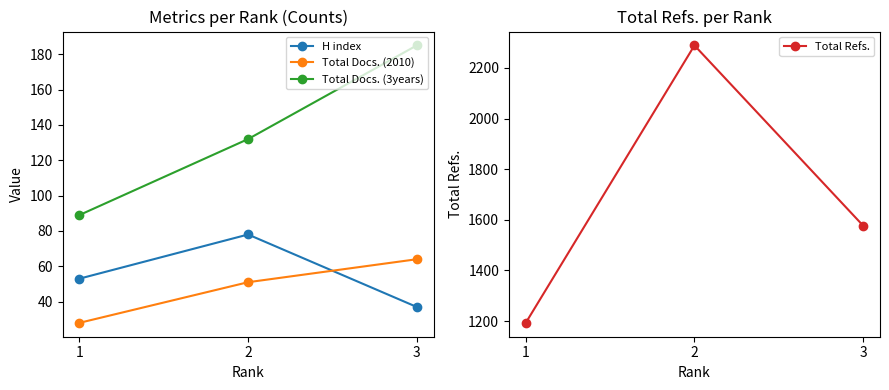

What is the average value of the H index series?

56